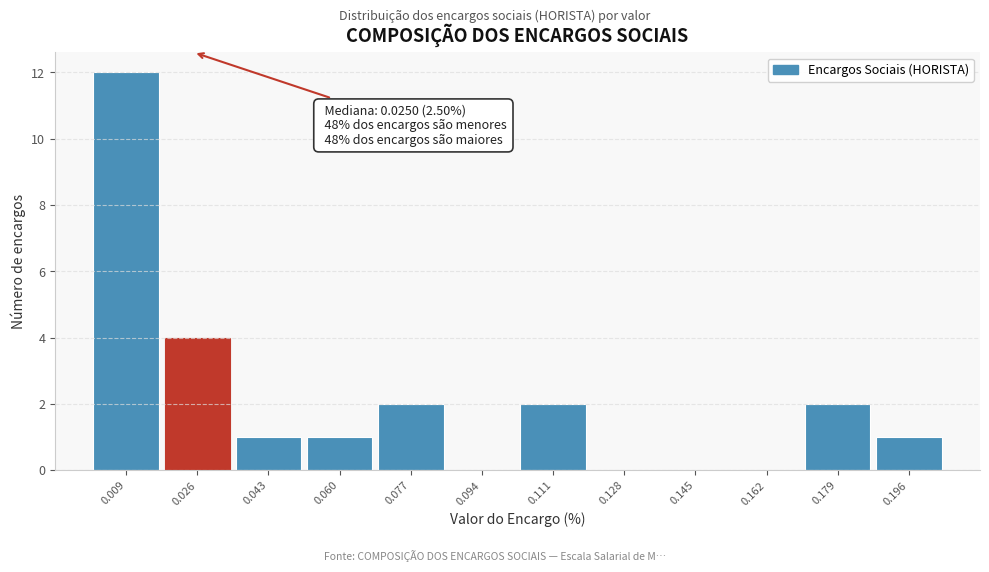

Over which range of the x-axis is the bar tallest?

0.000 to 0.018